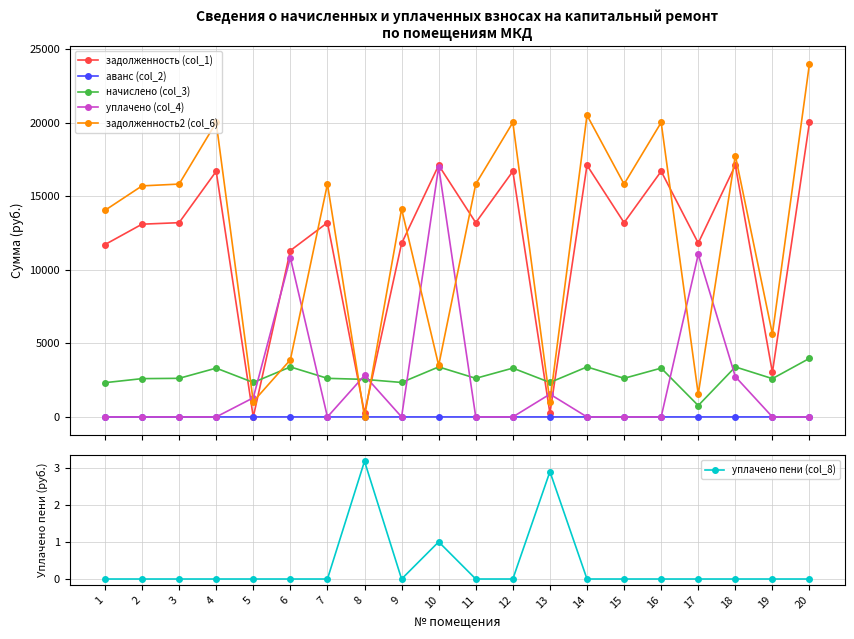

True or false: уплачено (col_4) has more than 0 interior local peaks.

True